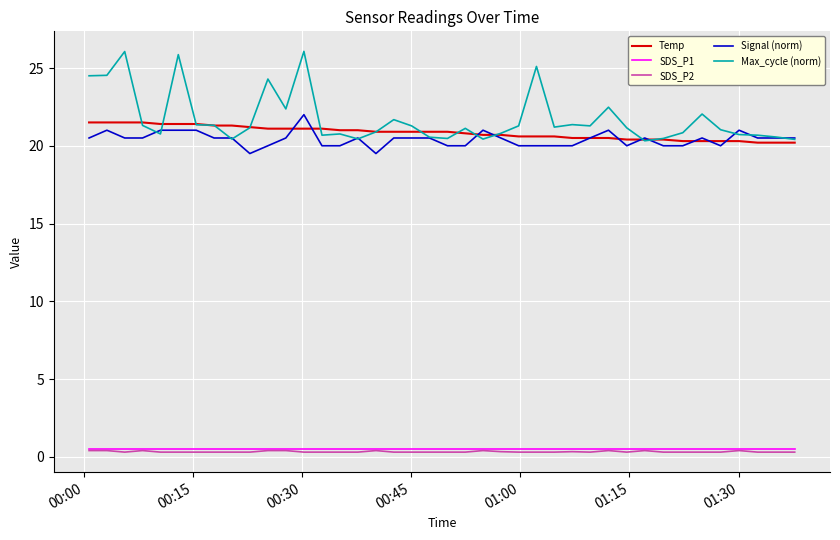

Which series has the largest range (max minus min)?

Max_cycle (norm)